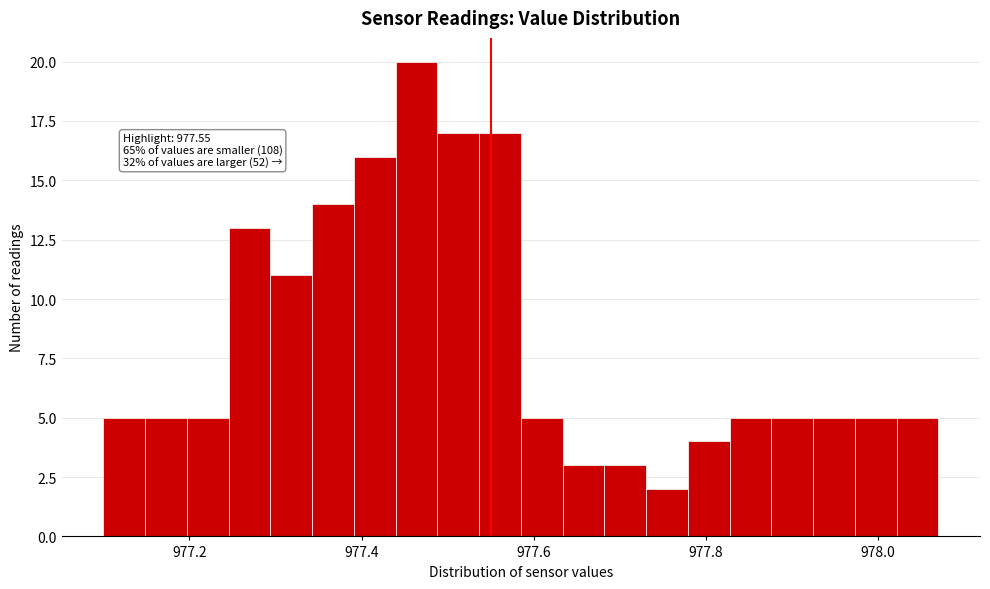

Around what value on the x-axis is the tallest bar? Give the approximate position of its centre, as read against the axis.

977.46